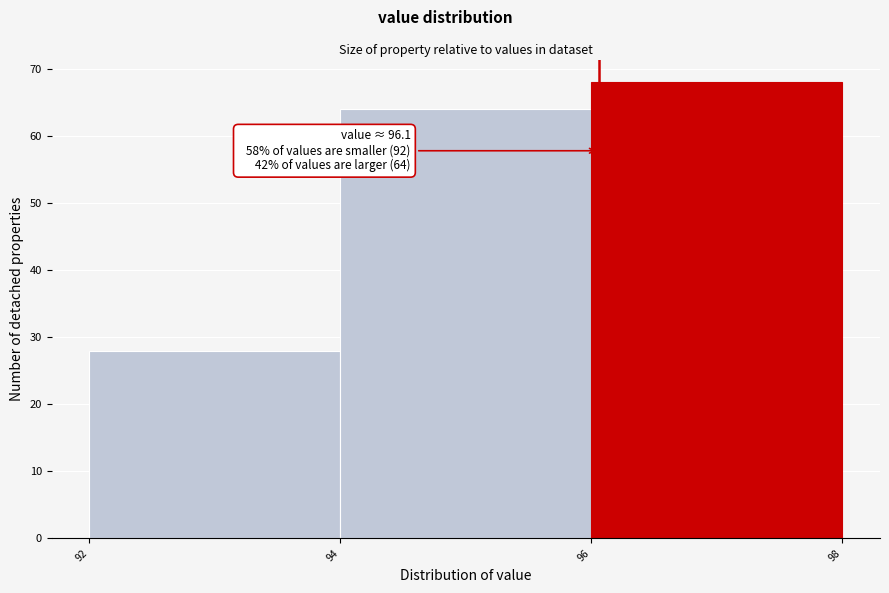

Over which range of the x-axis is the bar tallest?

96 to 98